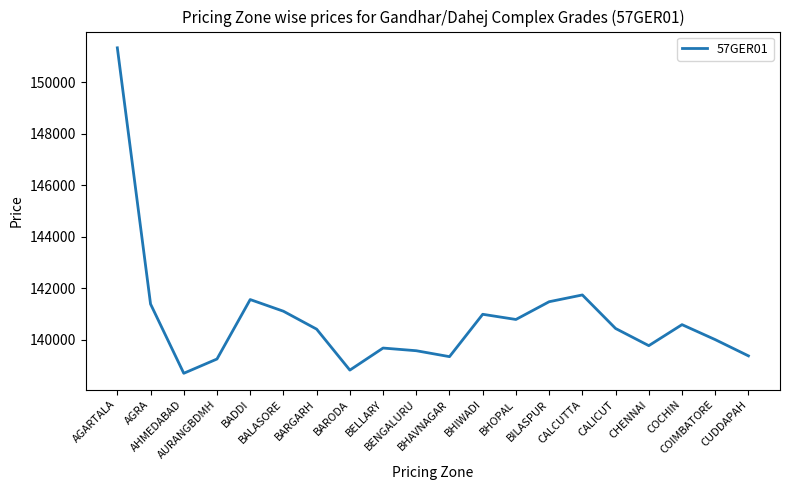

What position from the left is AGARTALA?

1